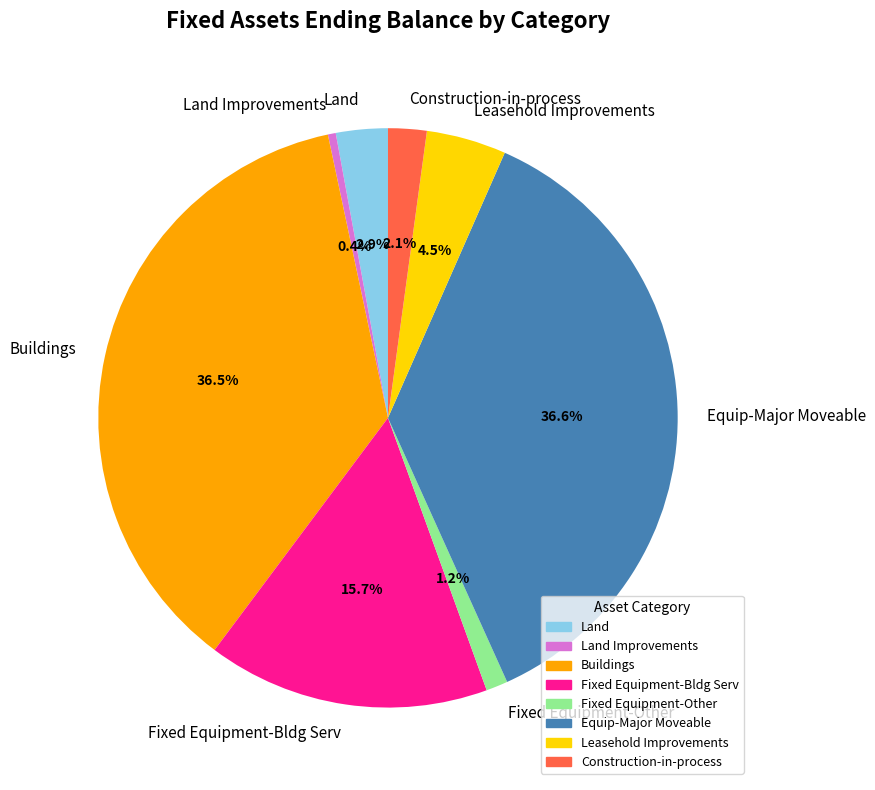

The Construction-in-process slice represents 2% of the pie. True or false?

True